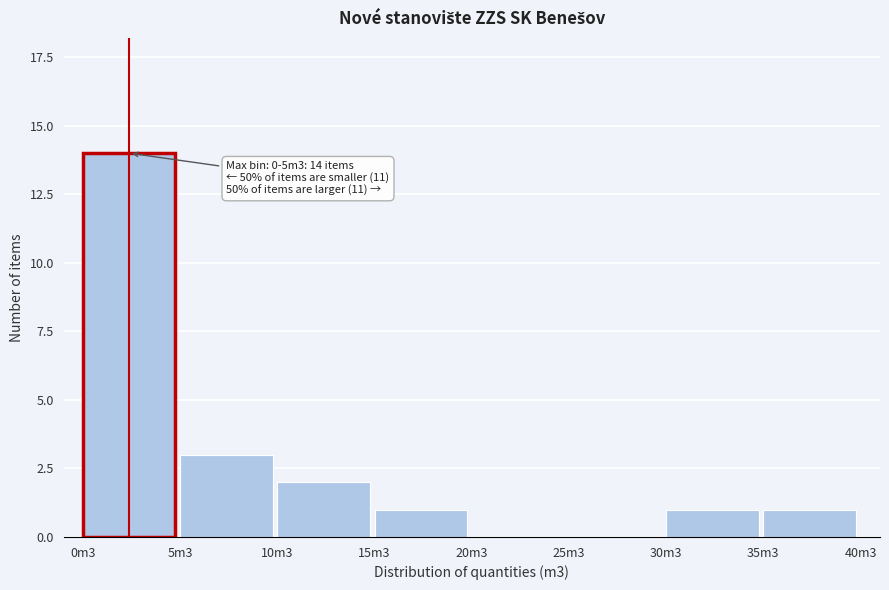

Reading left to right, what are all the values shown in this chart?

0m3=14	5m3=3	10m3=2	15m3=1	20m3=0	25m3=0	30m3=1	35m3=1